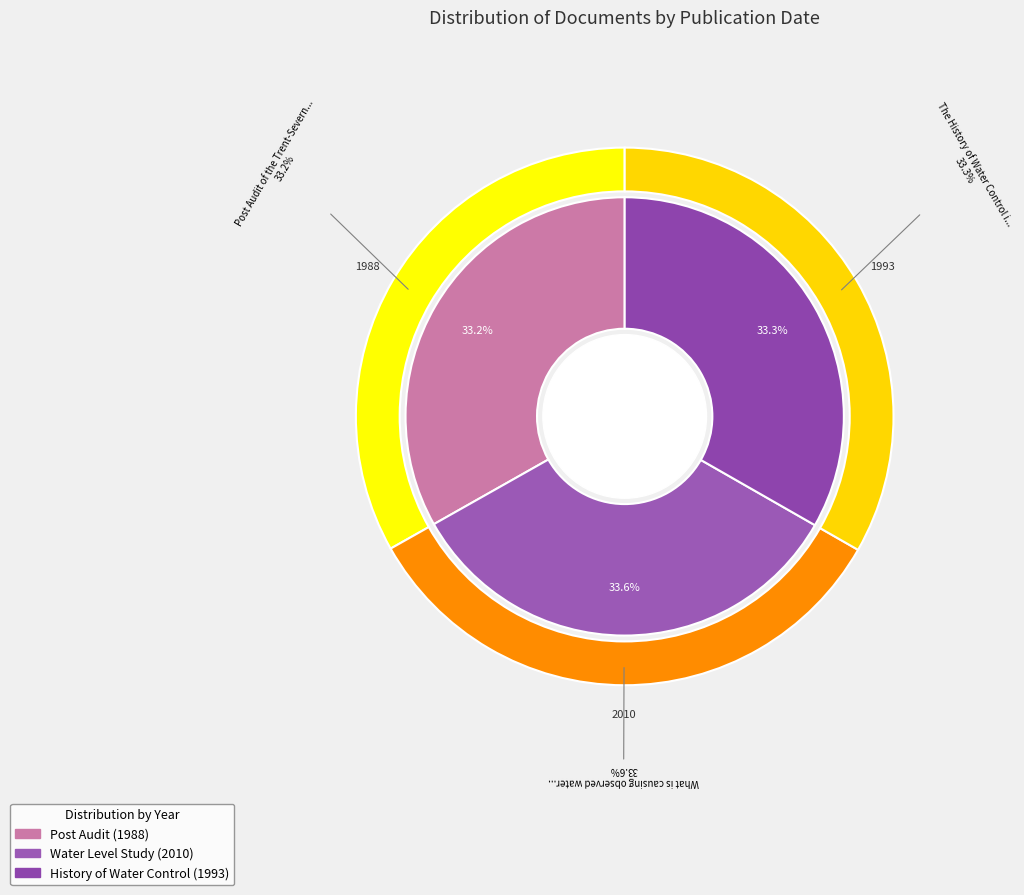

Is it true that The History of Water Control in Haliburton is 33% of the pie?

True